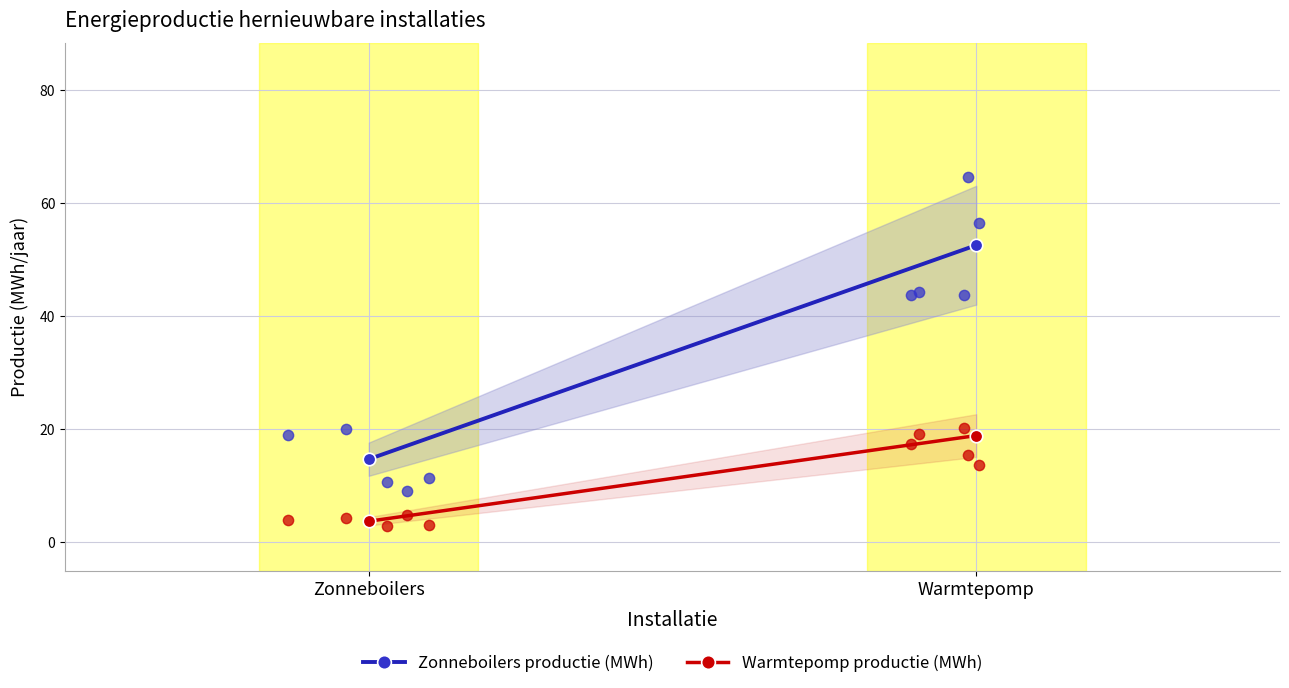

What is the total value across all series at Warmtepomp?

71.4